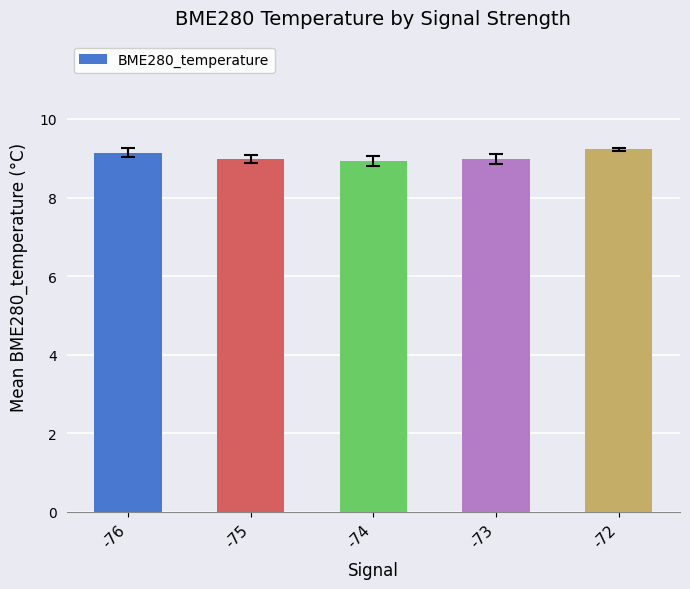

What is the average value?

9.1